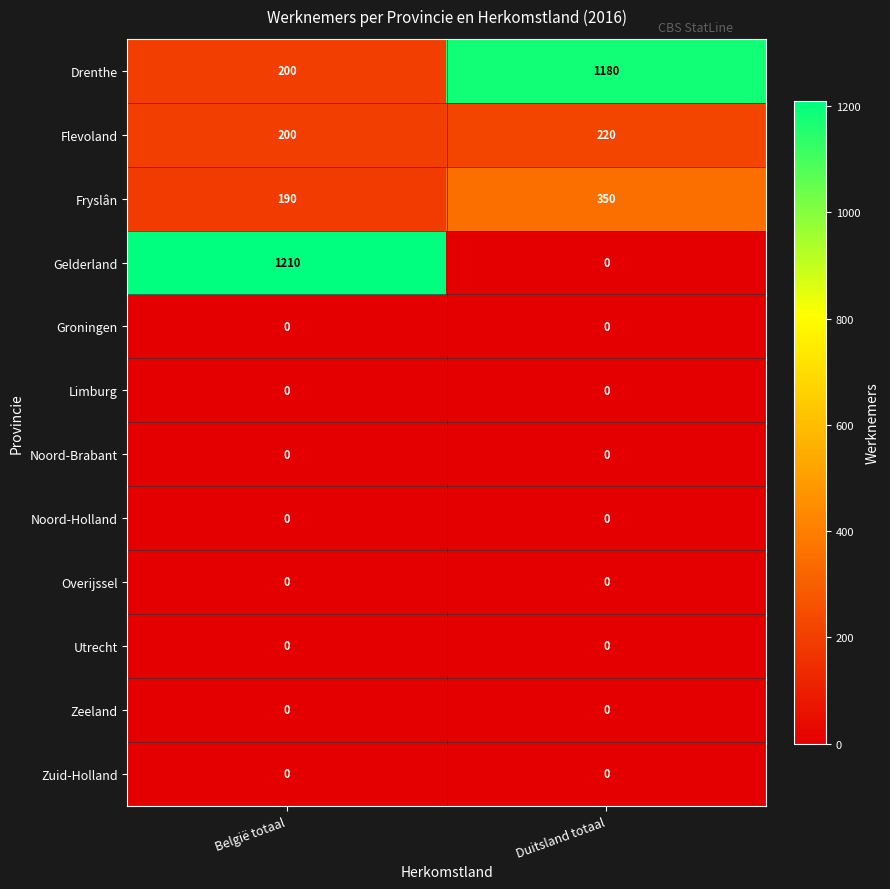

At which label is Flevoland closest to 210?

België totaal